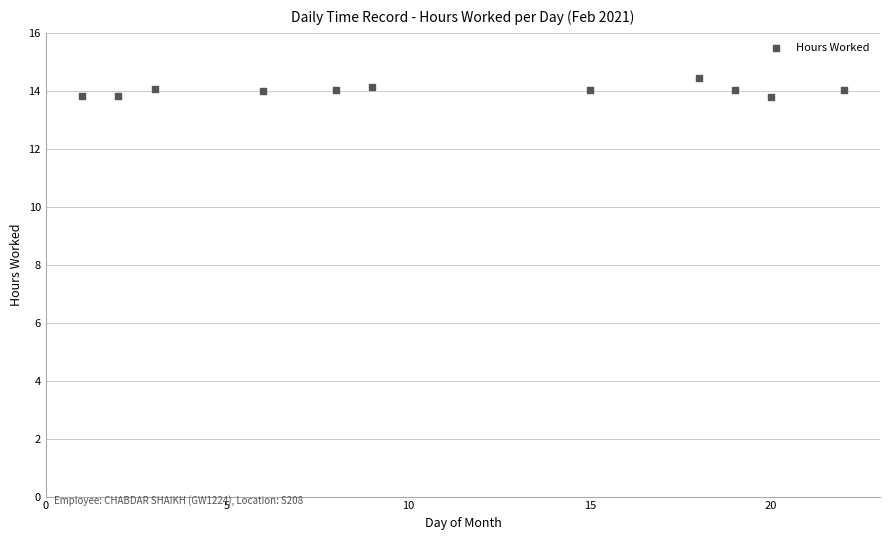

What is the range of X values (max minus min)?

21.0